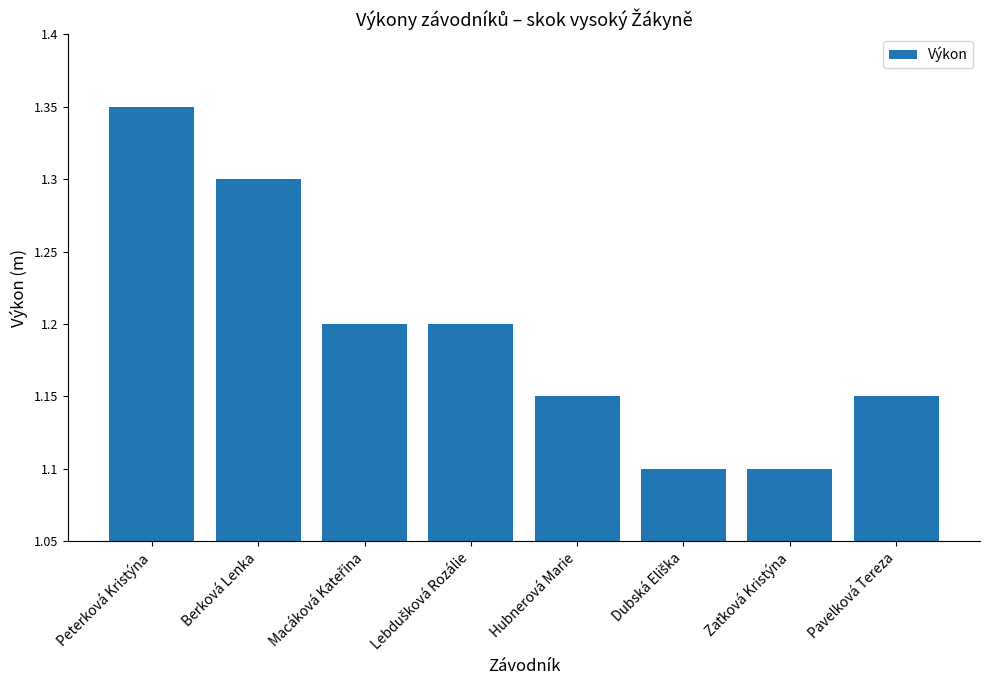

What is the label of the 5th bar from the left?

Hubnerová Marie